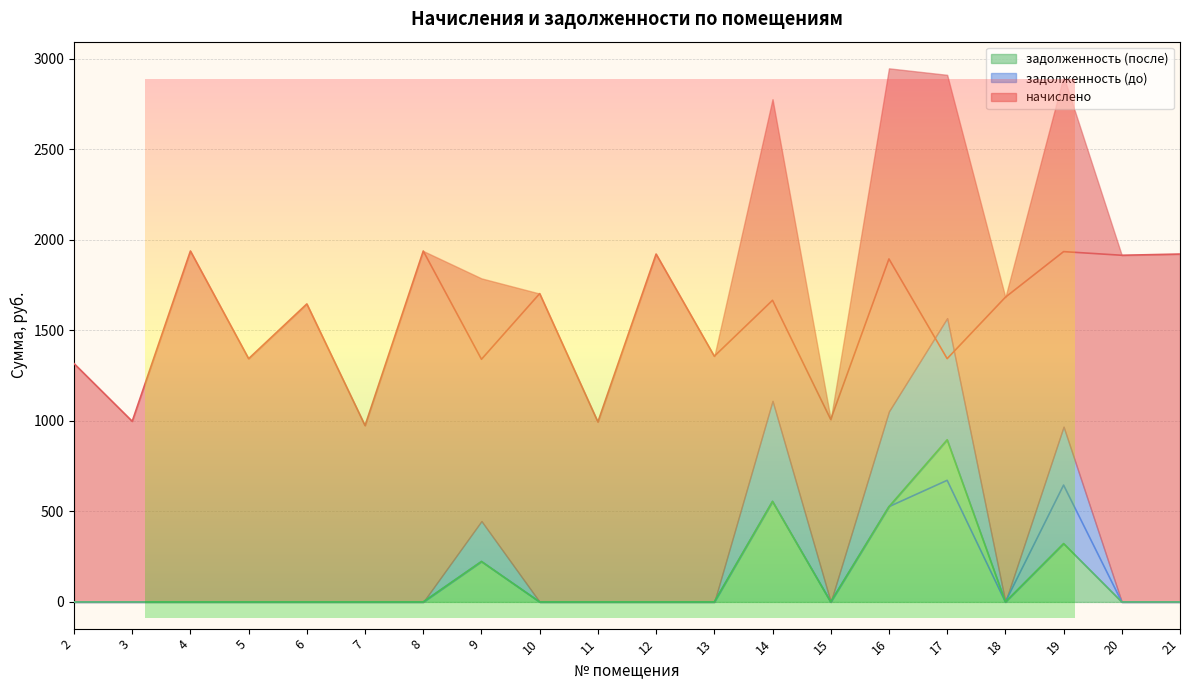

How many series are shown in this chart?

3